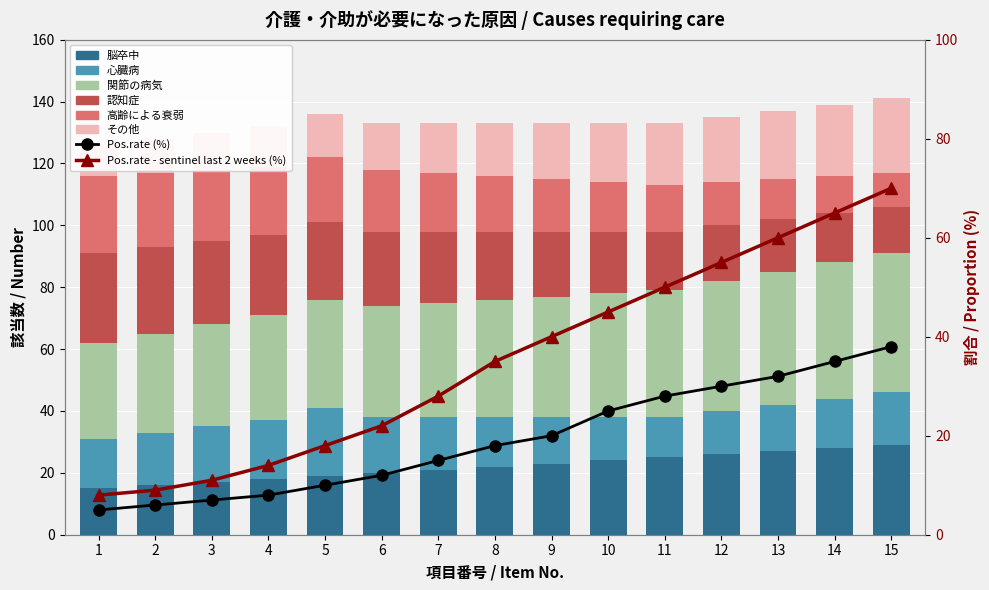

Which series has the largest total across all categories?

関節の病気